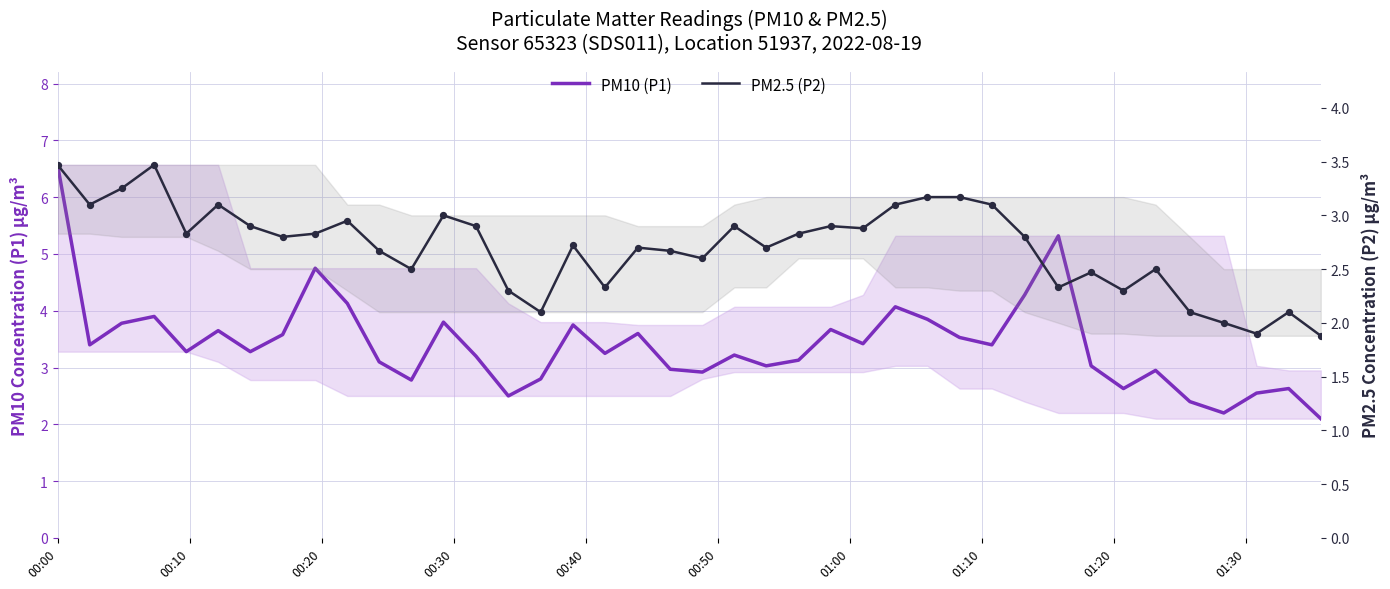

What are all the series names shown in the legend?

PM10 (P1), PM2.5 (P2)